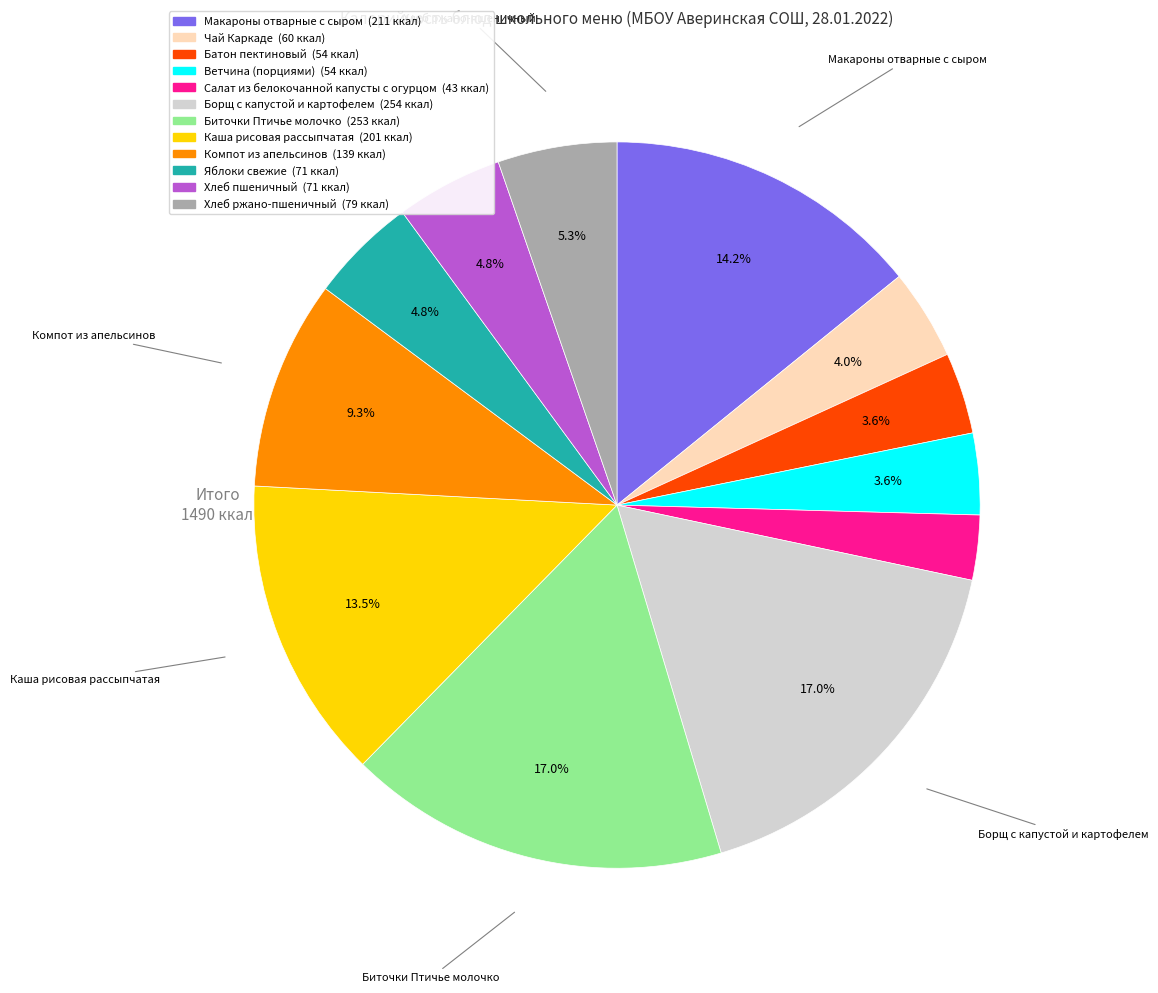

The Хлеб пшеничный slice represents 5% of the pie. True or false?

True